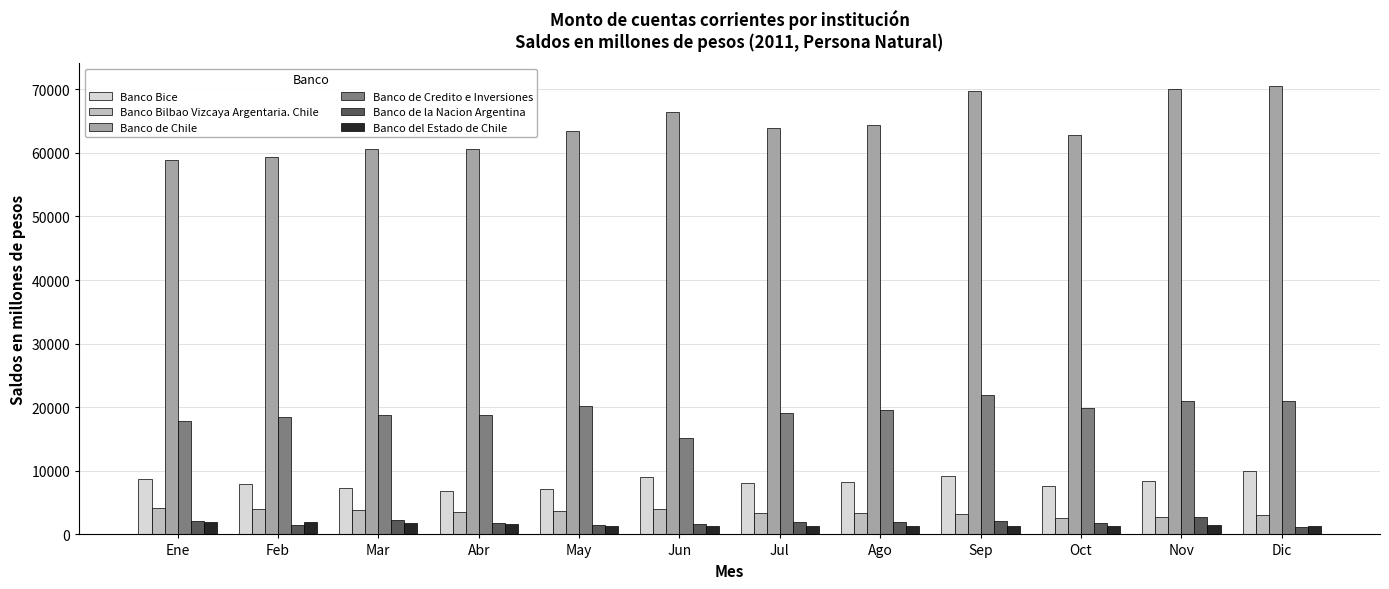

What is the greatest value displayed?

70562.6